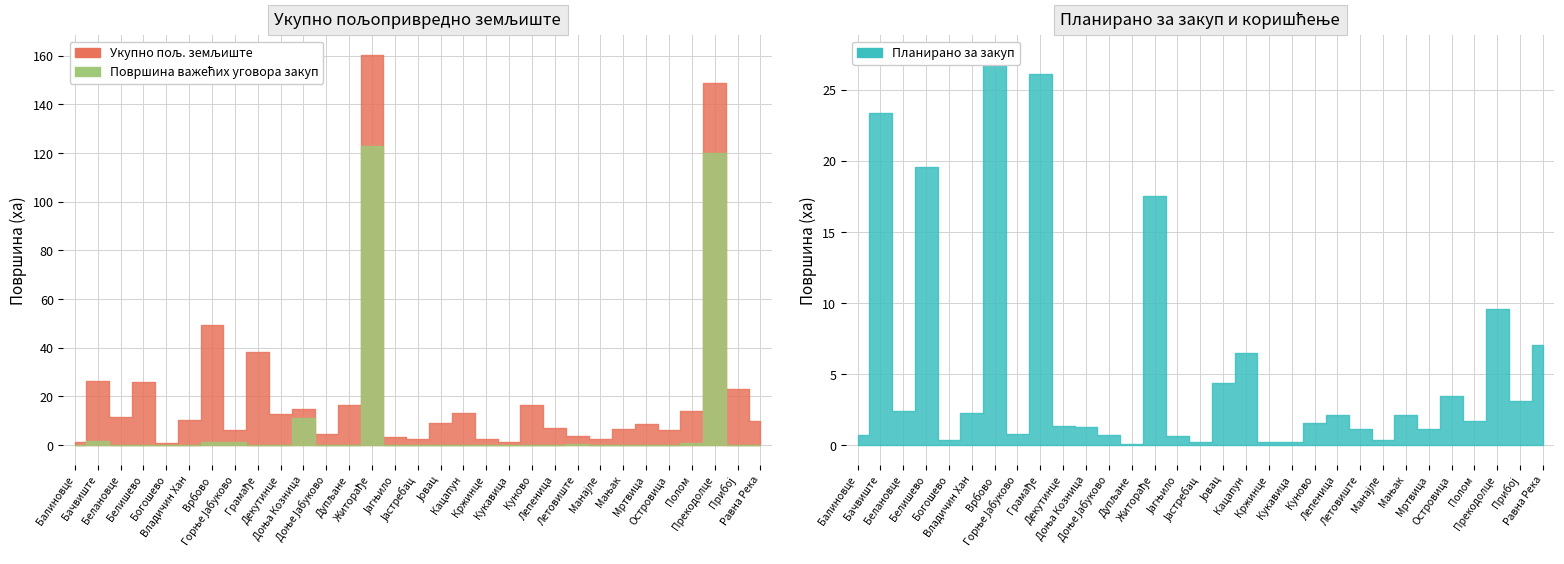

How many distinct data groups are displayed?

3